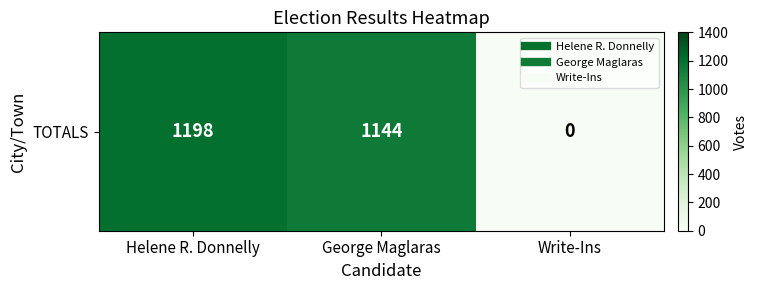

Between George Maglaras and Write-Ins, which is larger?

George Maglaras